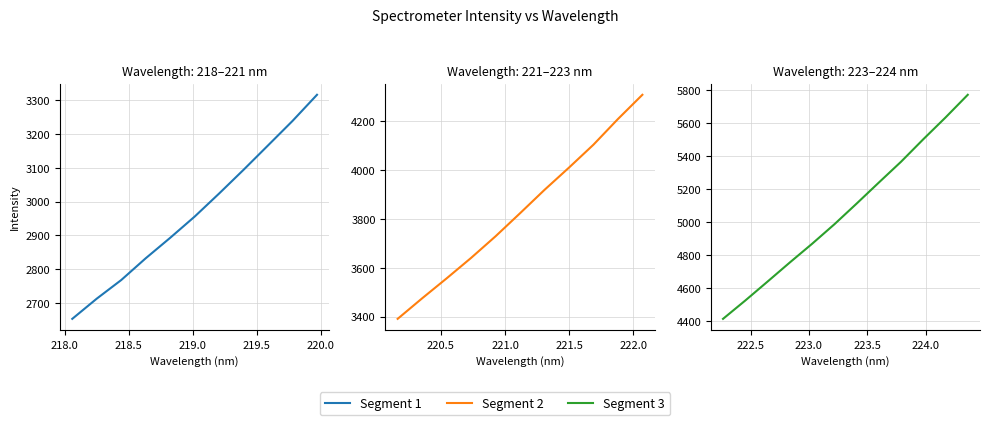

True or false: the data shows 2789.0 at 221.8812.

False